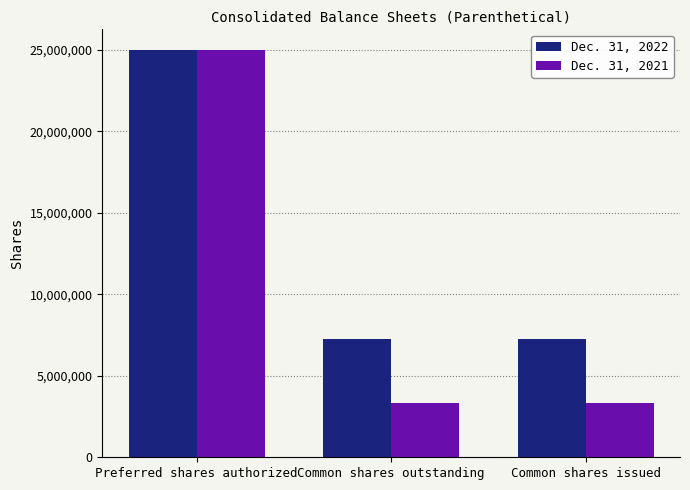

Which series changed the most between Preferred shares authorized and Common shares issued?

Dec. 31, 2021